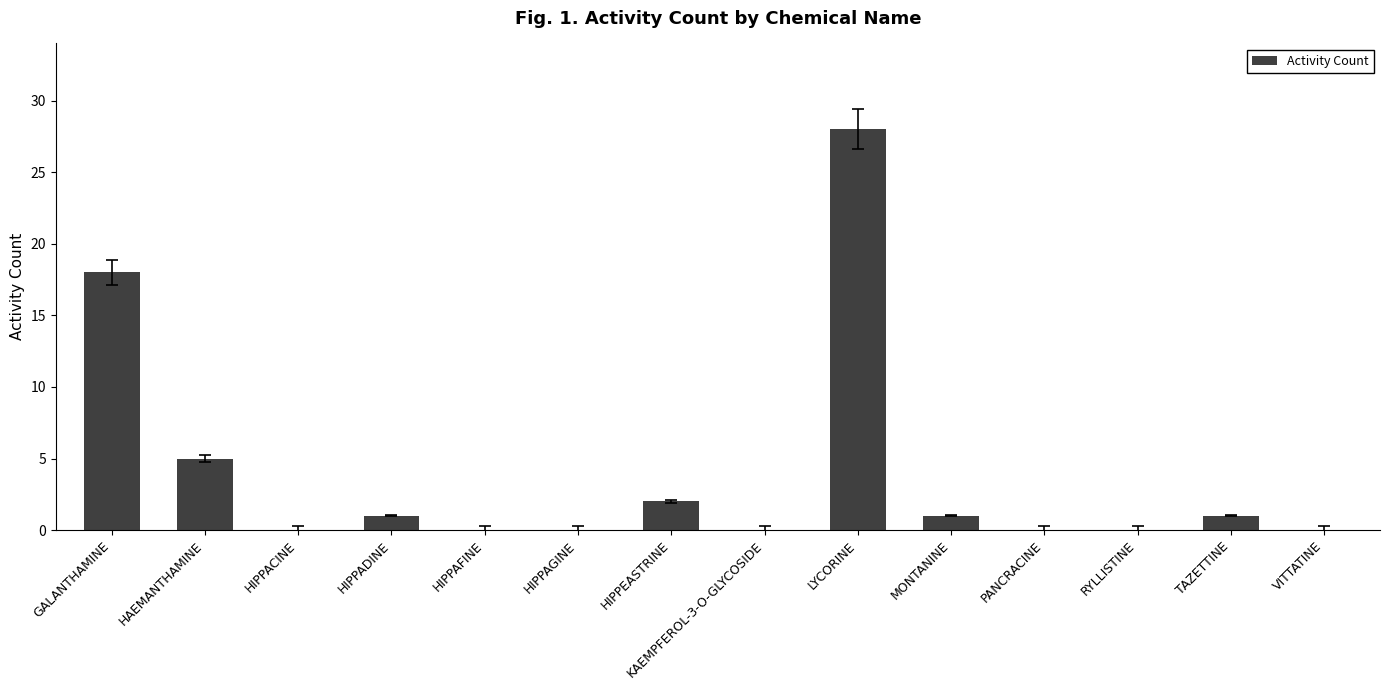

Reading left to right, what are all the values shown in this chart?

18	5	0	1	0	0	2	0	28	1	0	0	1	0